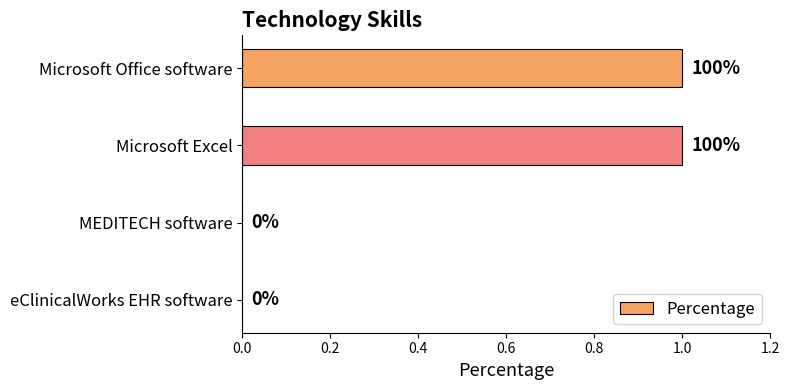

What is the maximum value shown in the chart?

1